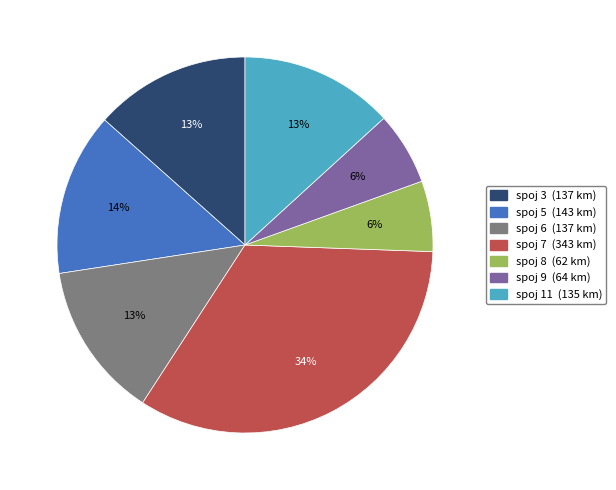

Is there any slice that represents more than half of the pie?

No